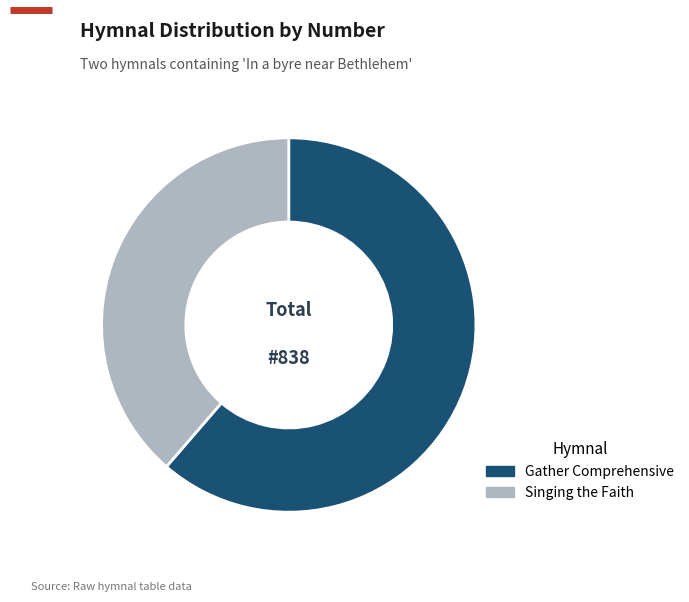

Approximately how many times larger is the value at Singing the Faith compared to Gather Comprehensive?

0.6